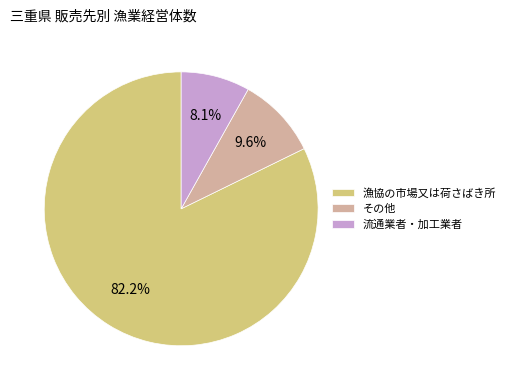

Which category accounts for the majority?

漁協の市場又は荷さばき所